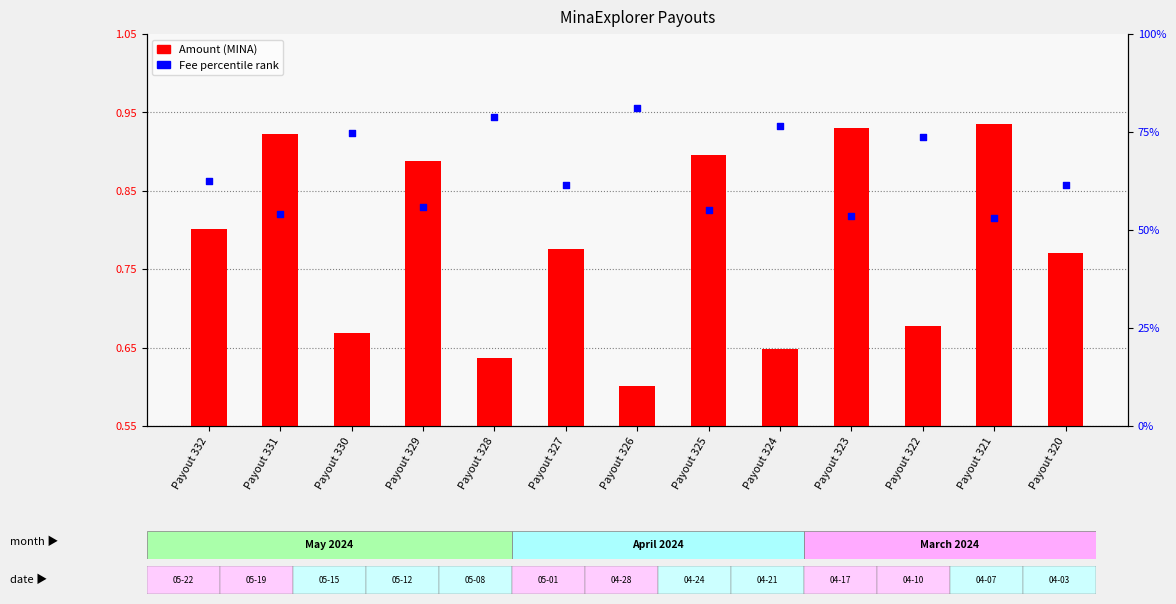

Is the value of Amount at Payout 330 greater than the value of Fee percentile at Payout 328?

No